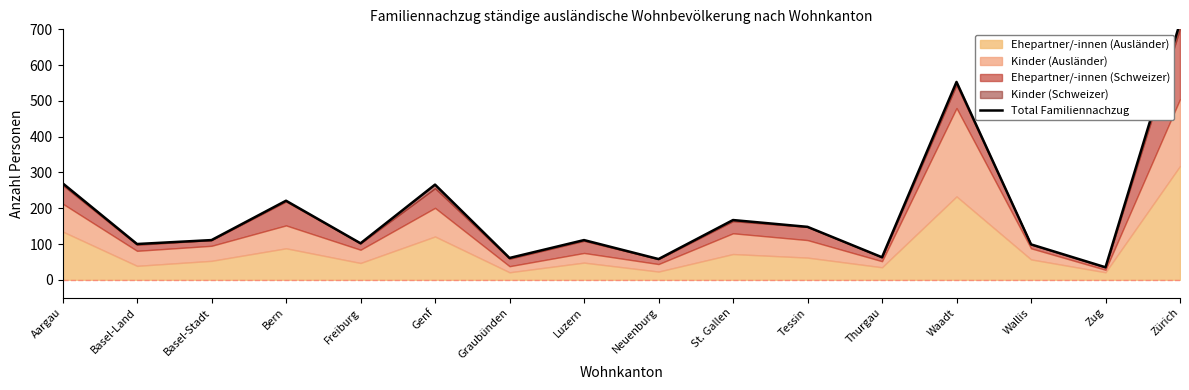

What is the ratio of the value at Basel-Stadt to the value at Basel-Land?

1.1